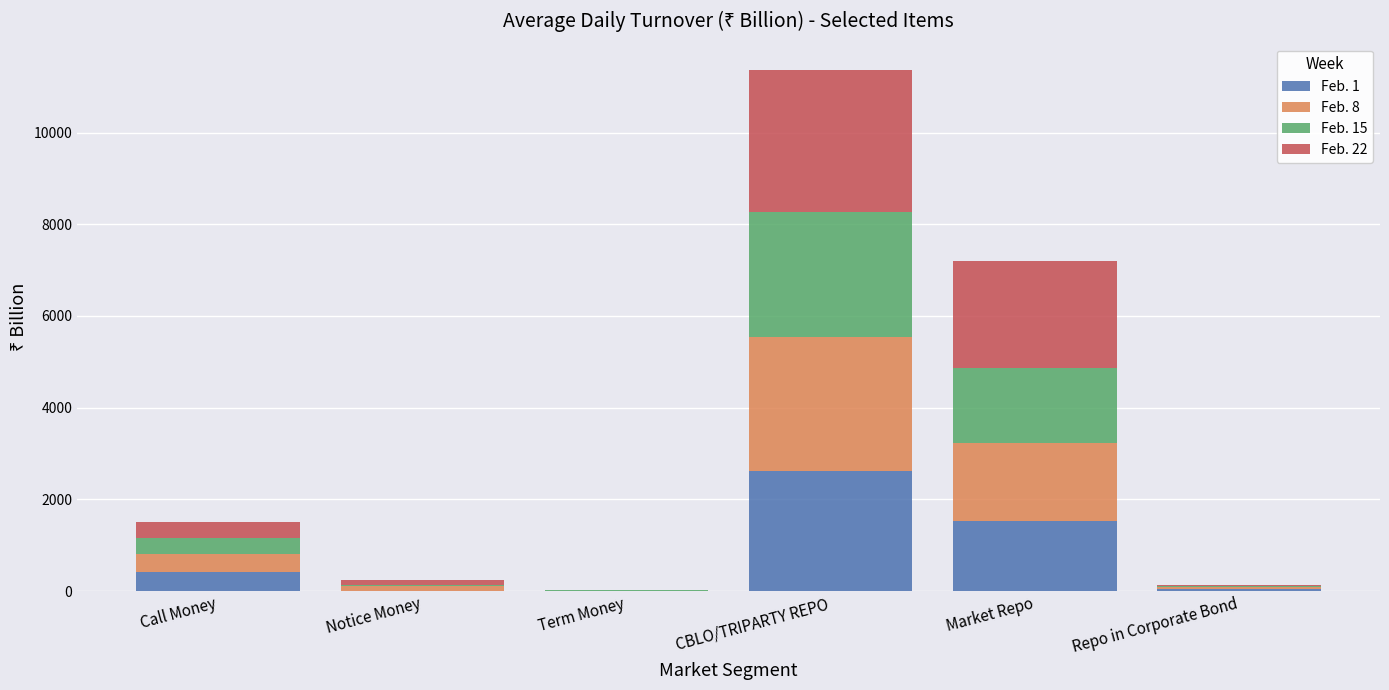

At which label does Feb. 1 first exceed 407?

Call Money